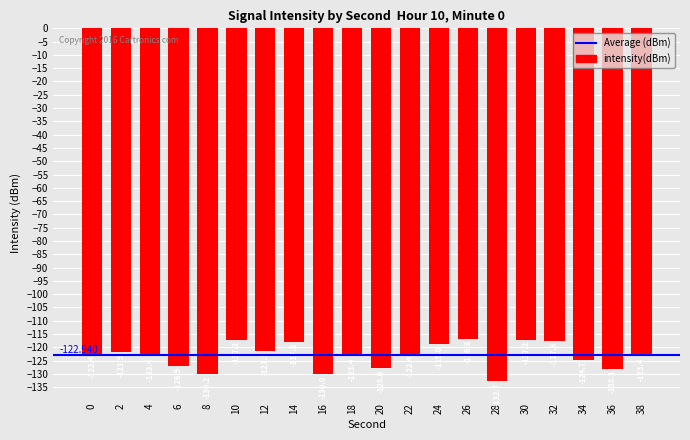

What is the change in value from 8 to 36?

+2.0